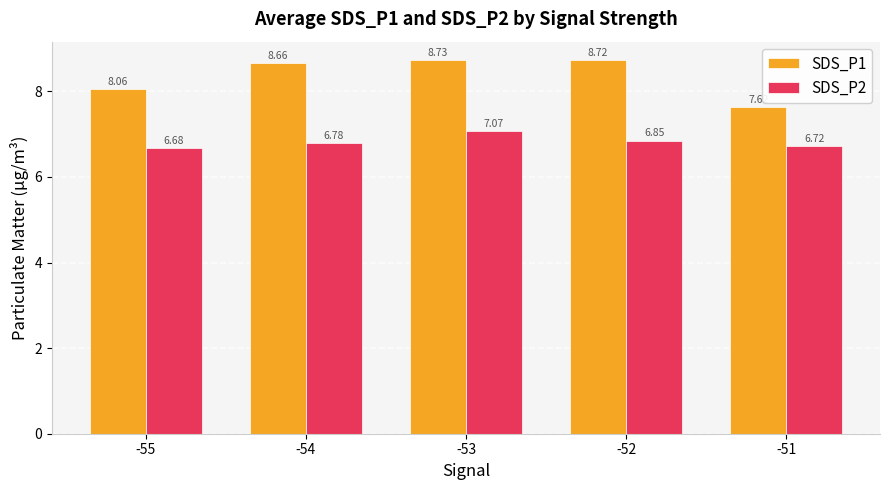

At which category does the chart reach its peak across all series?

-53